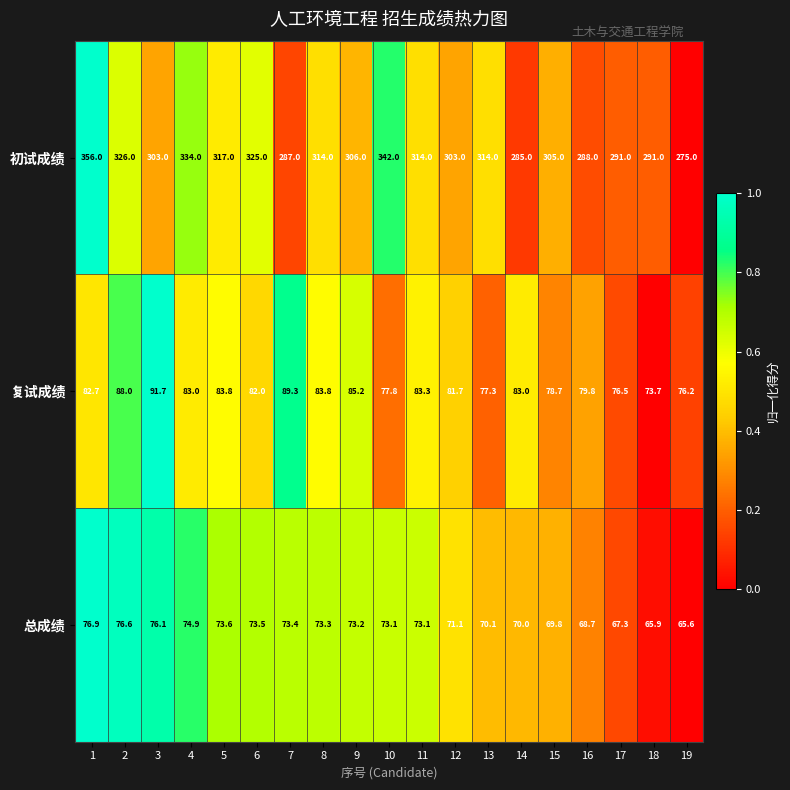

At 10, list the series in order from smallest to largest.

总成绩, 复试成绩, 初试成绩